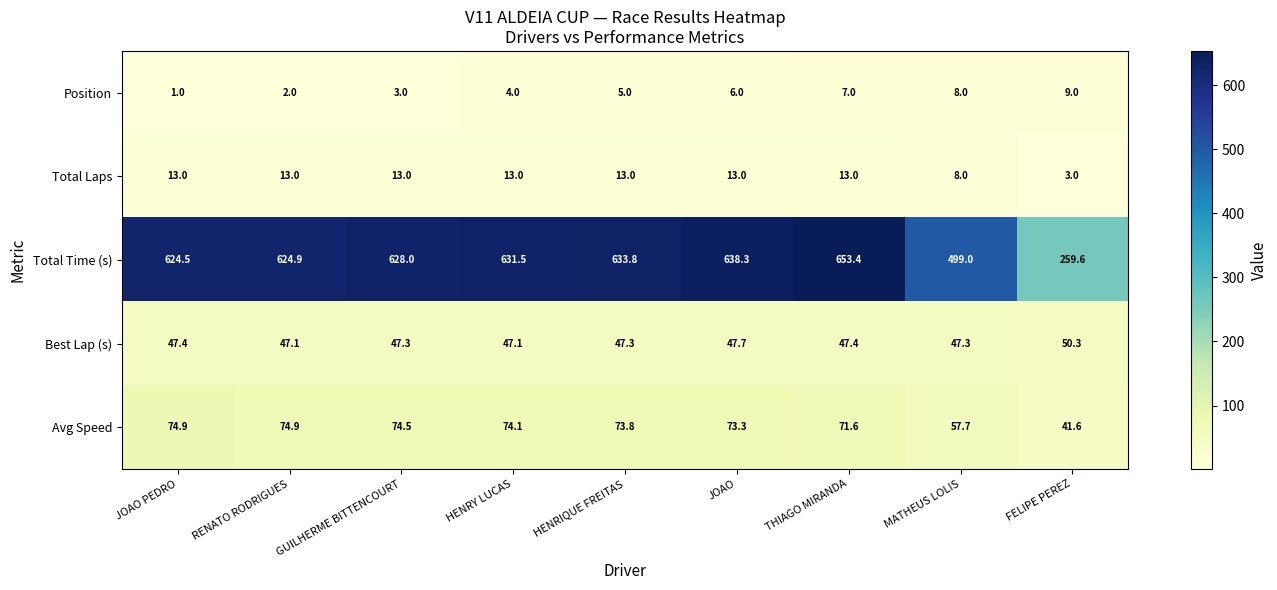

How many series are shown in this chart?

5